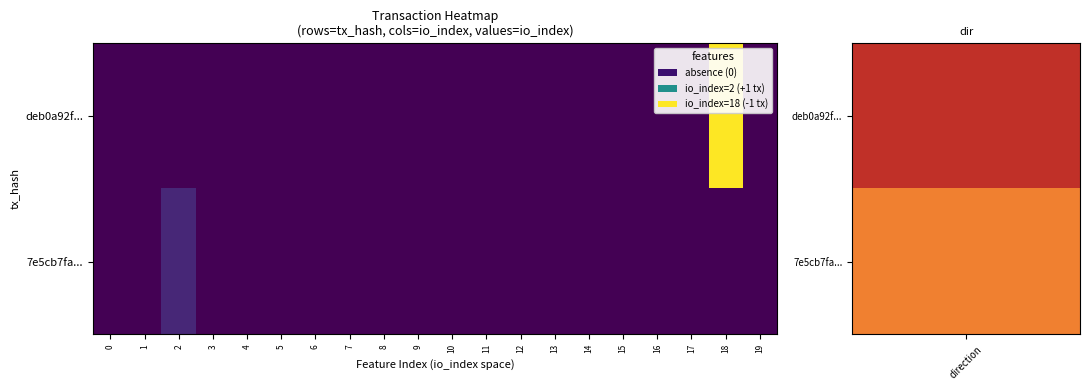

Which series changed the most between 1 and 8?

row_0